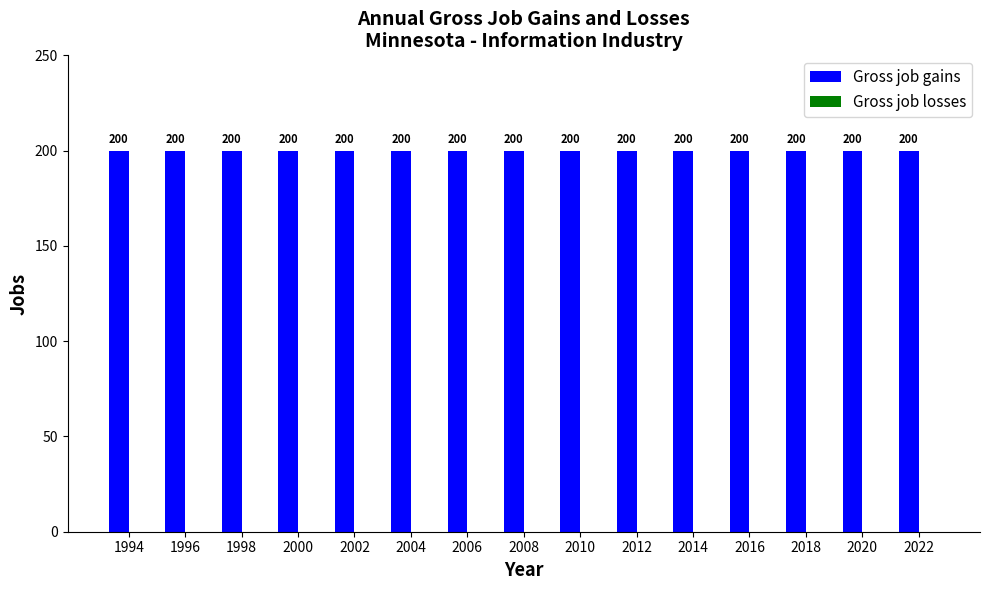

Rank the series by their maximum value, from lowest to highest.

Gross job losses, Gross job gains